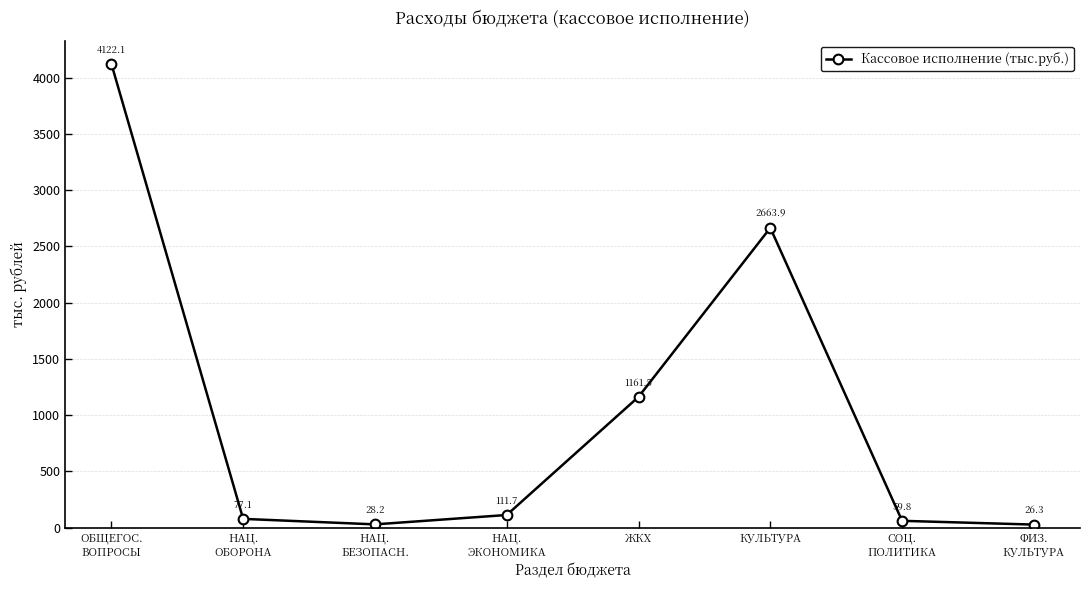

Which label corresponds to the smallest value in the chart?

ФИЗ.
КУЛЬТУРА